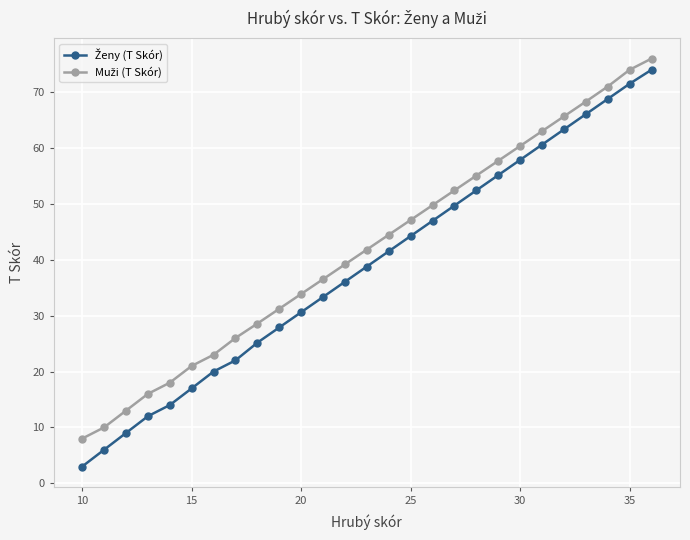

What is the smallest value displayed?

3.0